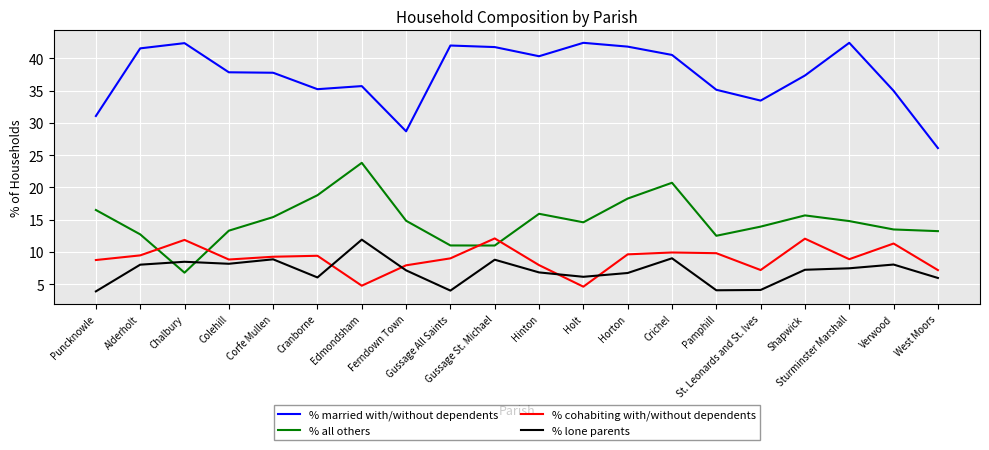

At how many categories does at least one series exceed 40?

9